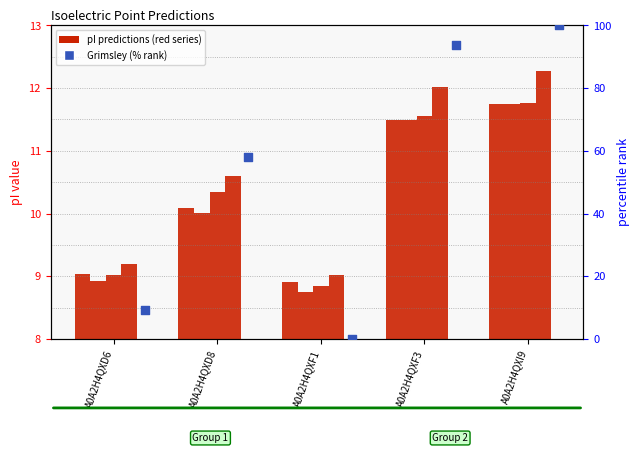

At how many categories does at least one series exceed 53?

3